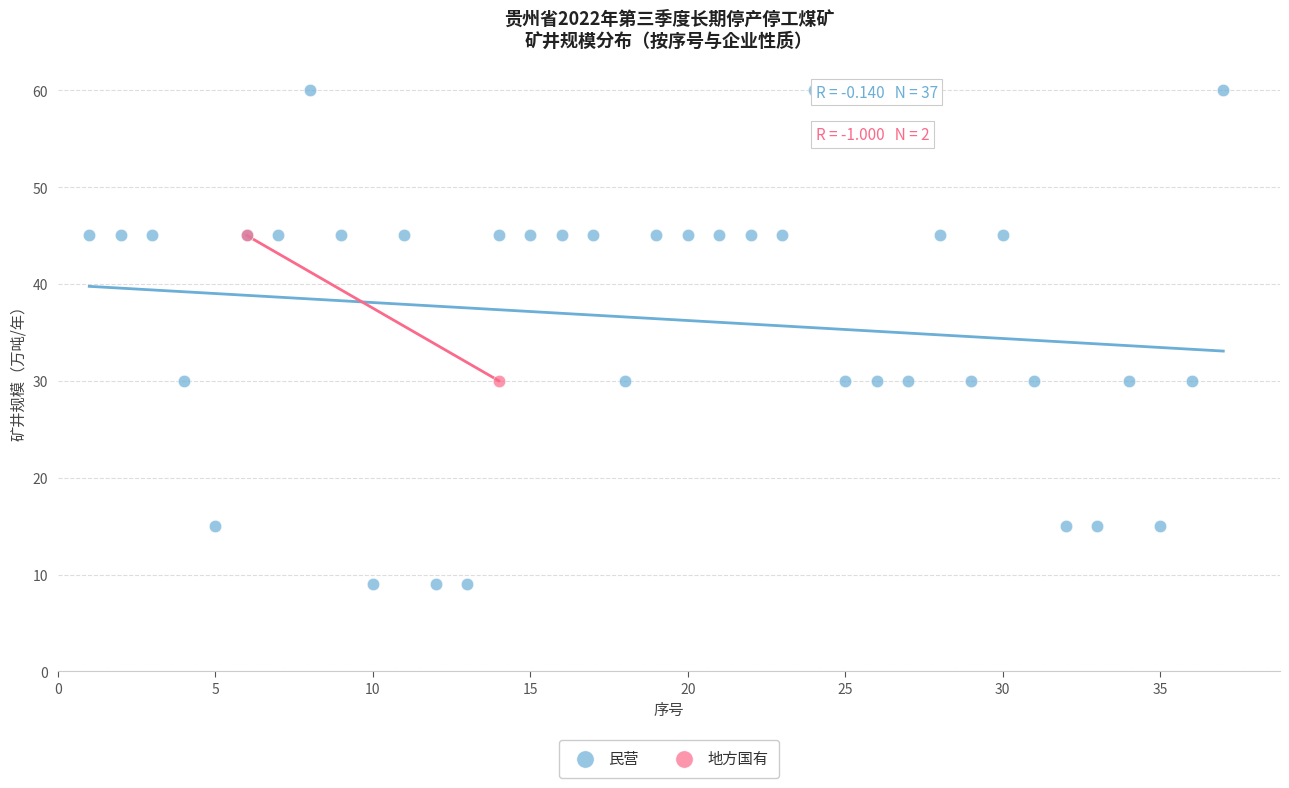

What are all the series names shown in the legend?

民营, 地方国有